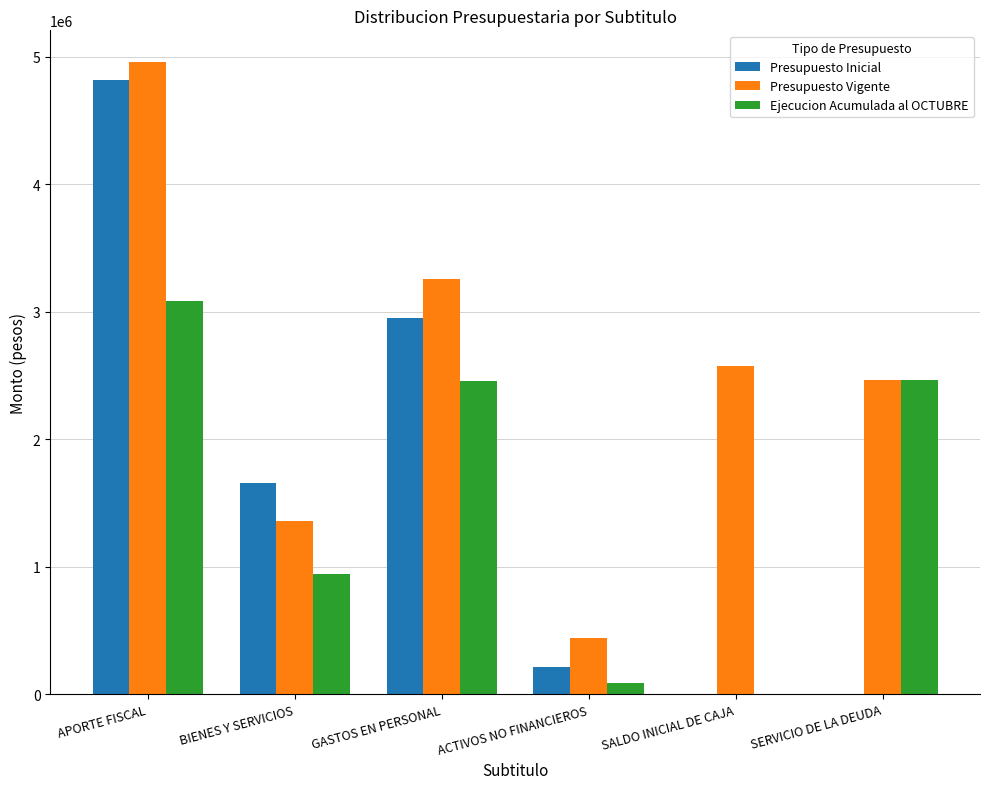

The value of Presupuesto Inicial at GASTOS EN PERSONAL is 5111962. True or false?

False